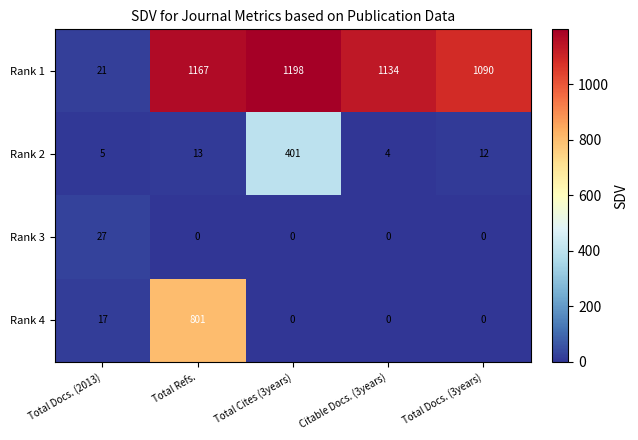

The value of Rank 2 at Total Cites (3years) is 209. True or false?

False